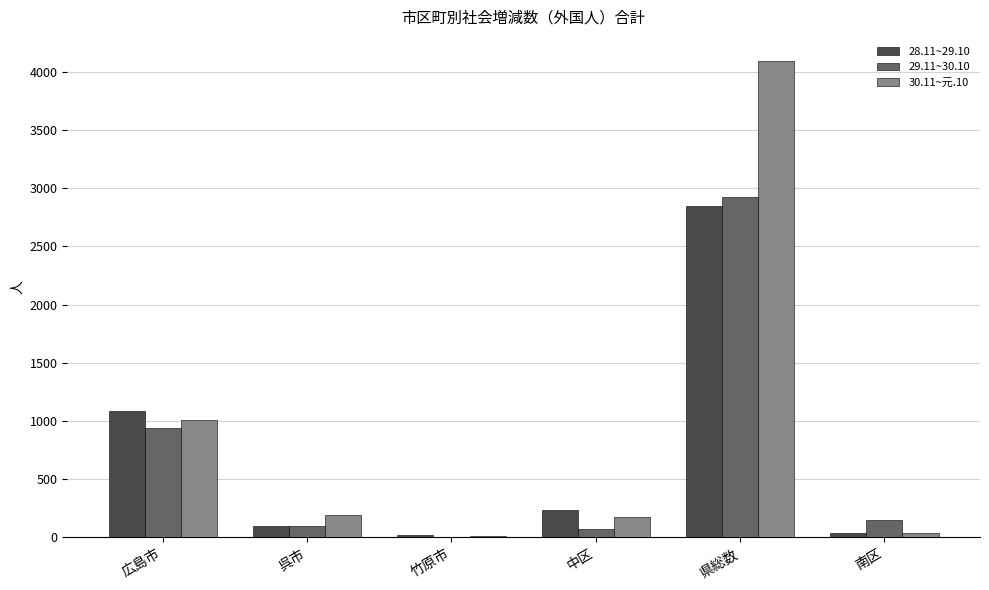

The 28.11~29.10 series shows 1887 at 広島市. True or false?

False